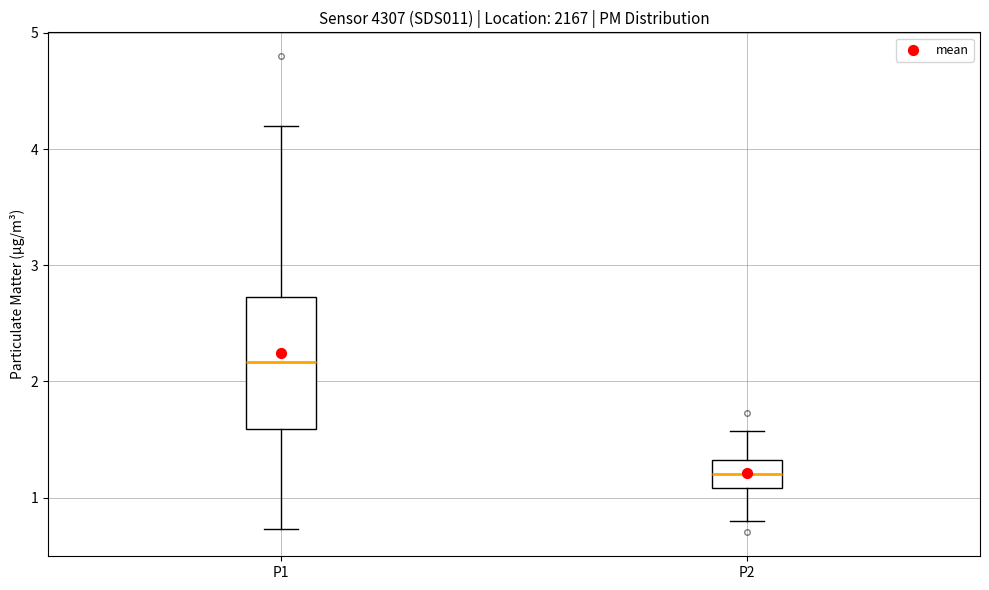

Which box is the tallest, from its lower edge to its upper edge?

P1